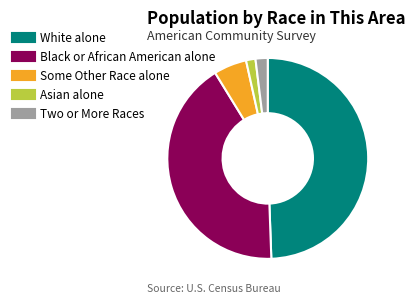

How many segments does this pie chart have?

5